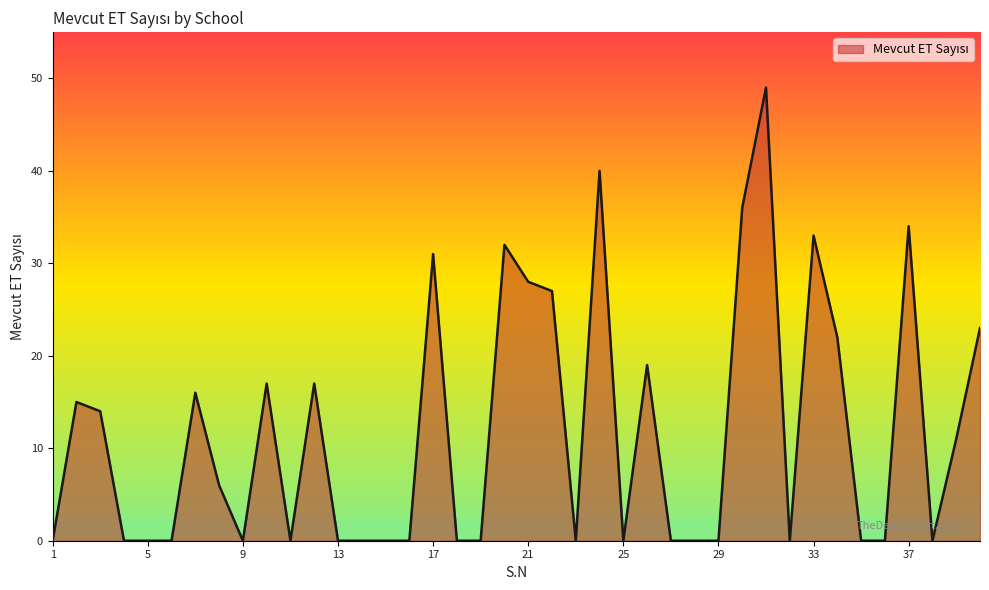

What is the difference between the maximum and minimum values?

49